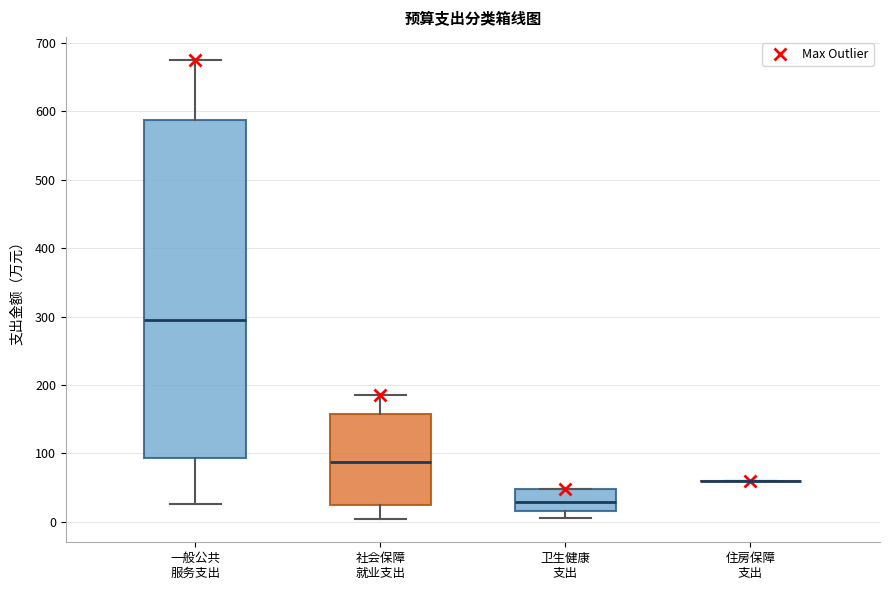

Reading left to right, transcribe this box plot: for each box, give where its median line is, the range the box spans, and where its two whiskers end, as read against the y-axis. The values are not printed on the chart, so give them approximately, as read against the axis.

一般公共 服务支出: median 290, box 90 to 590, whiskers 30 to 680
社会保障 就业支出: median 90, box 20 to 160, whiskers 0 to 190
卫生健康 支出: median 30, box 10 to 50, whiskers 0 to 50
住房保障 支出: box collapsed to a line at 60, whiskers 60 to 60